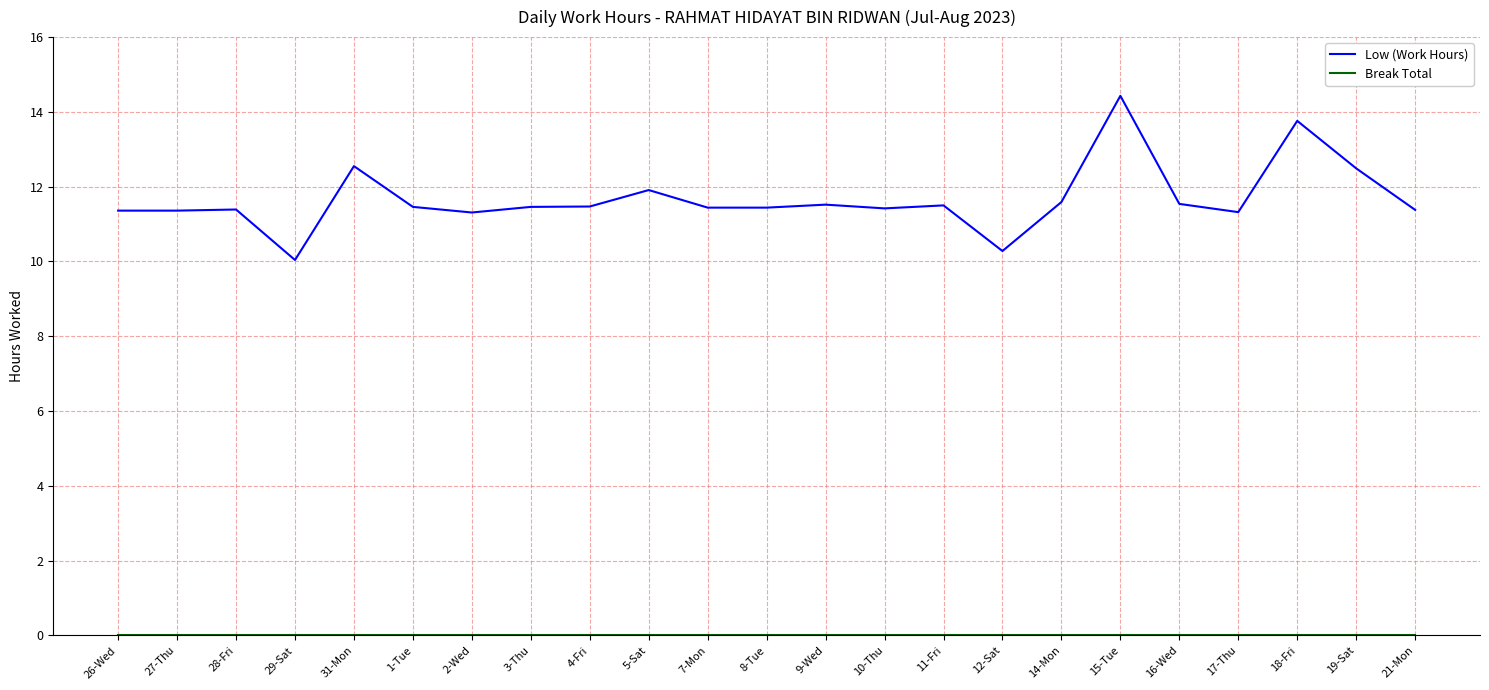

Between 5-Sat and 8-Tue, which series saw the biggest shift?

Low (Work Hours)